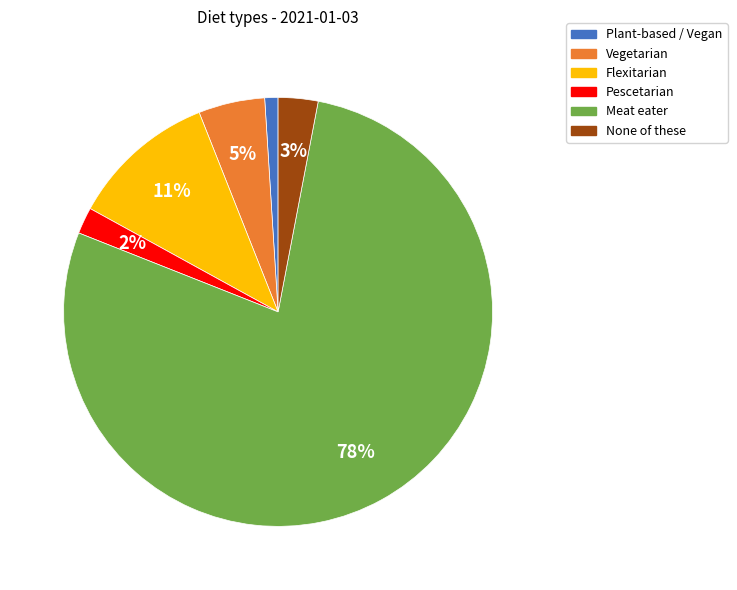

Which slice is the smallest?

Plant-based / Vegan